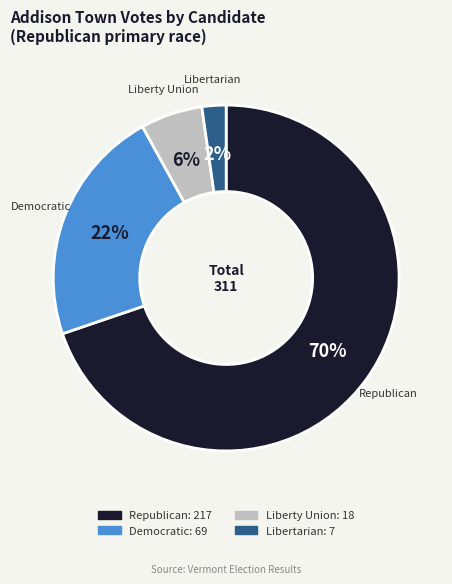

Approximately how many times larger is the value at Democratic compared to Republican?

0.3